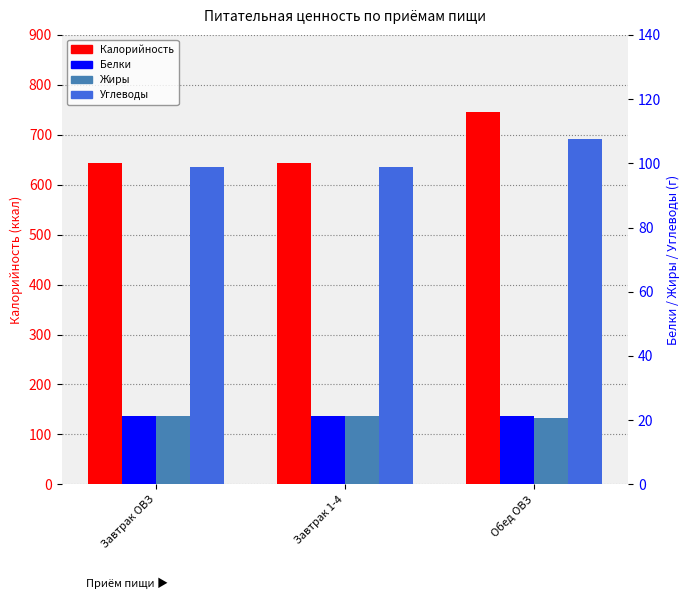

At which category is the sum across all series the highest?

Обед ОВЗ